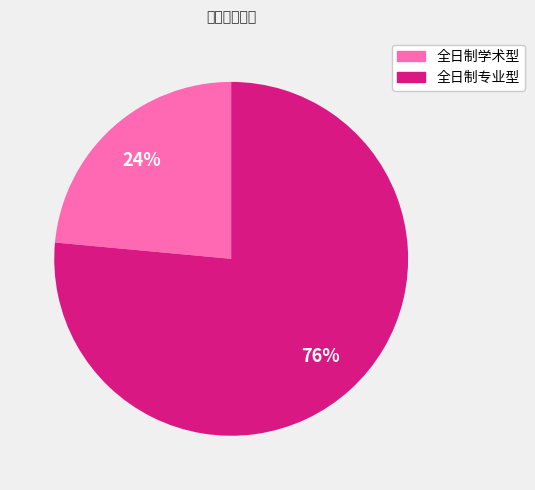

Count the number of slices in the pie.

2